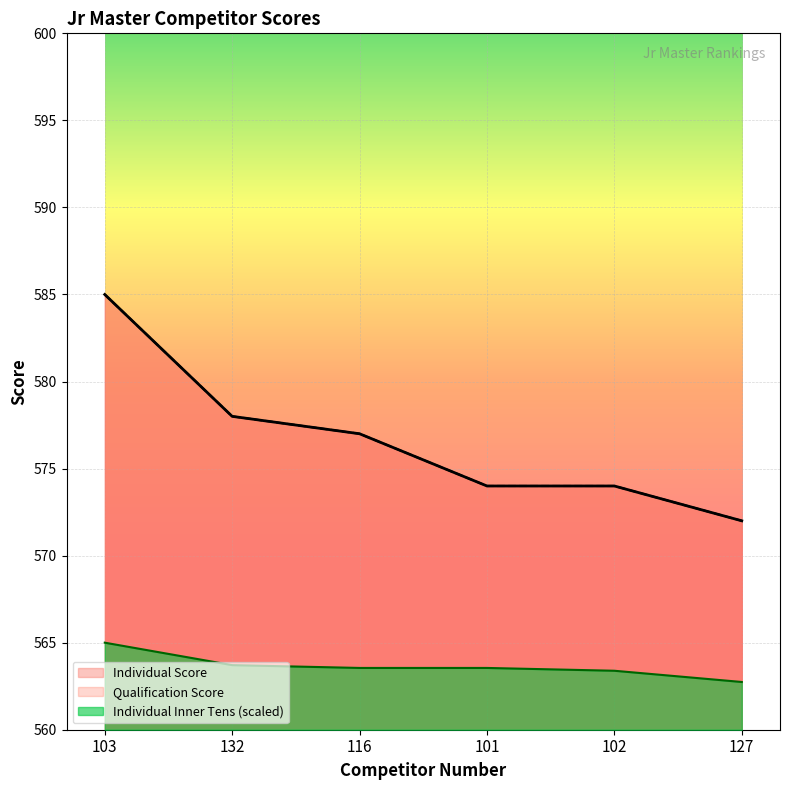

What is the difference between the maximum and minimum values in the Qualification Score series?

13.0